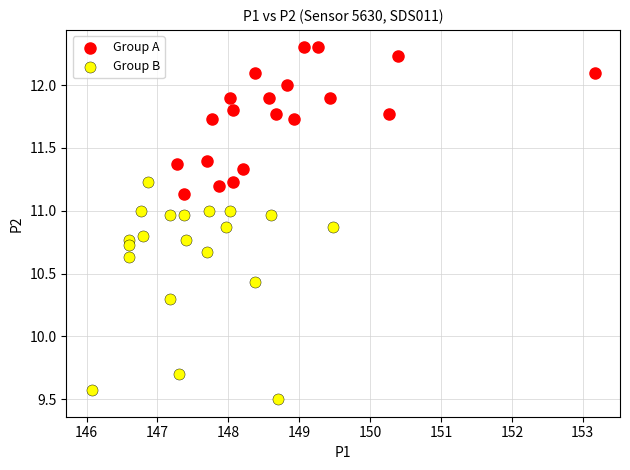

Which series contains the lowest Y value?

Group B